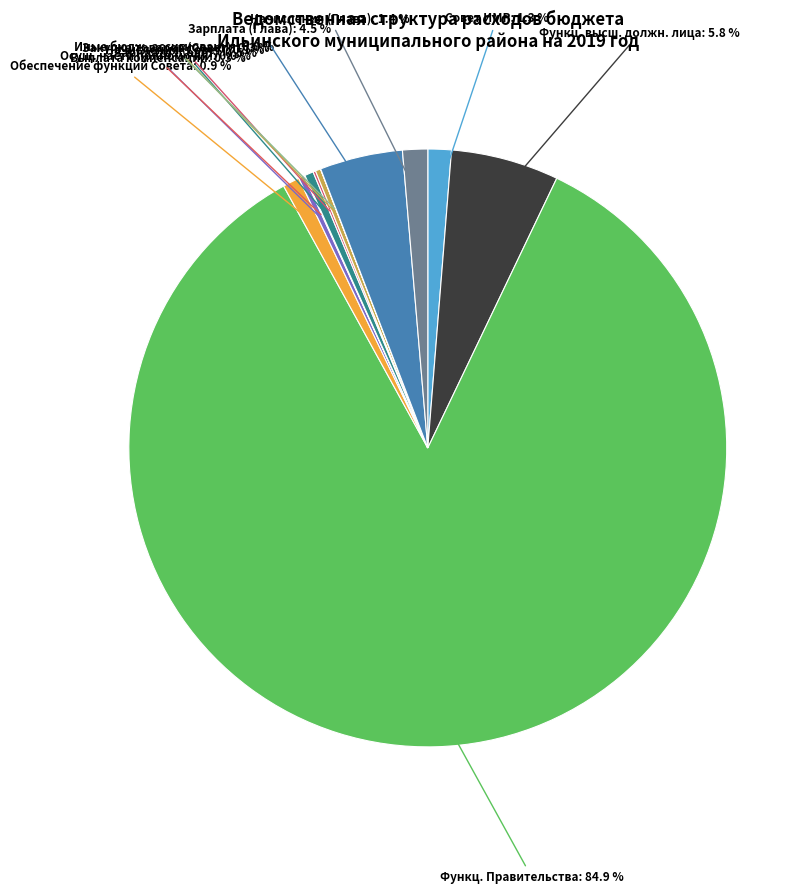

Which category accounts for the majority?

Функц. Правительства